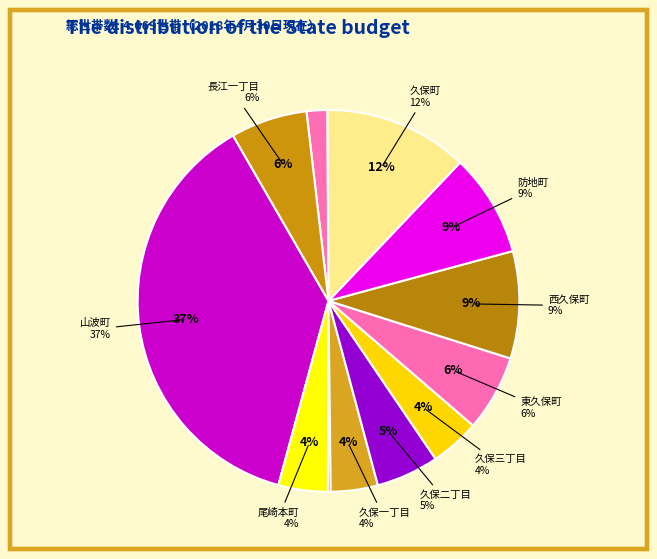

To the nearest percent, what percentage of the pie is 東久保町?

6%